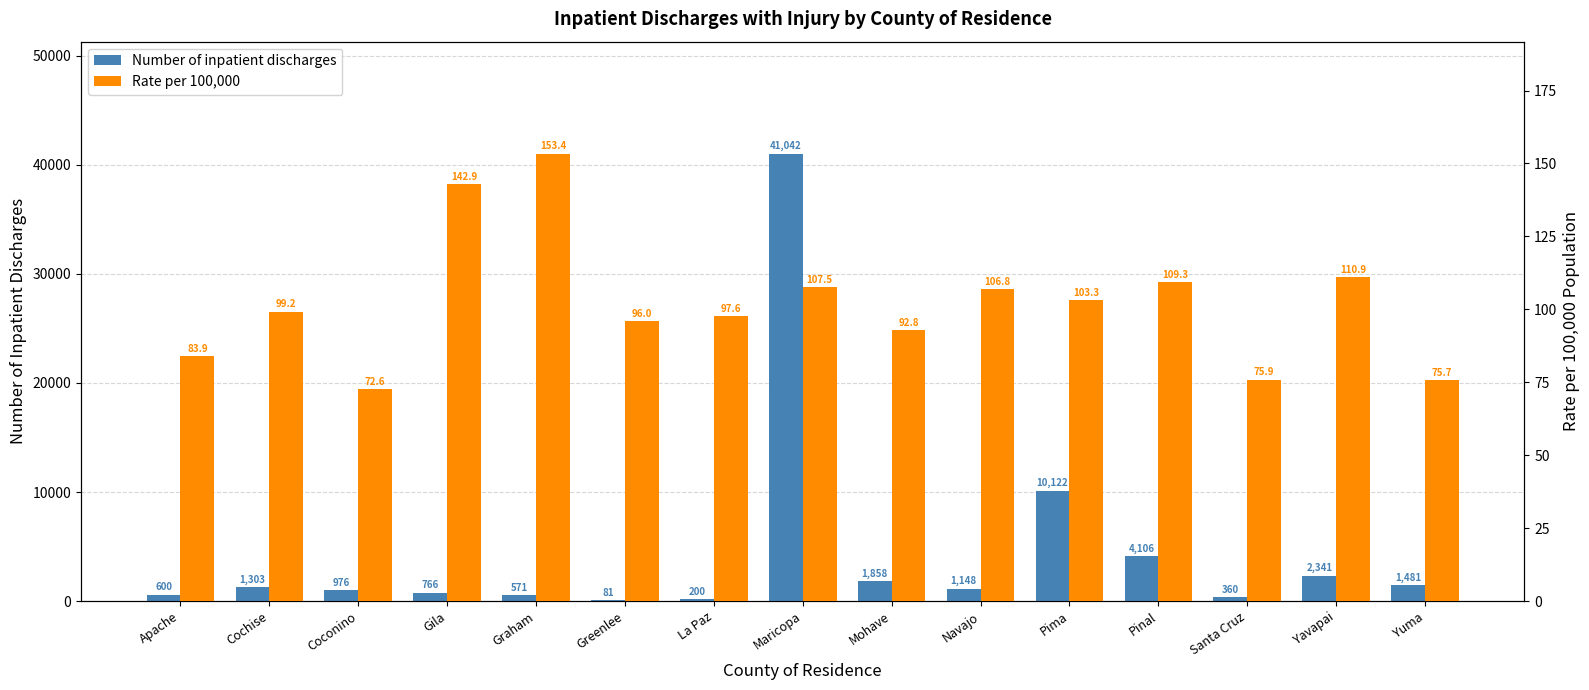

Which series has the widest spread of values?

Number of inpatient discharges